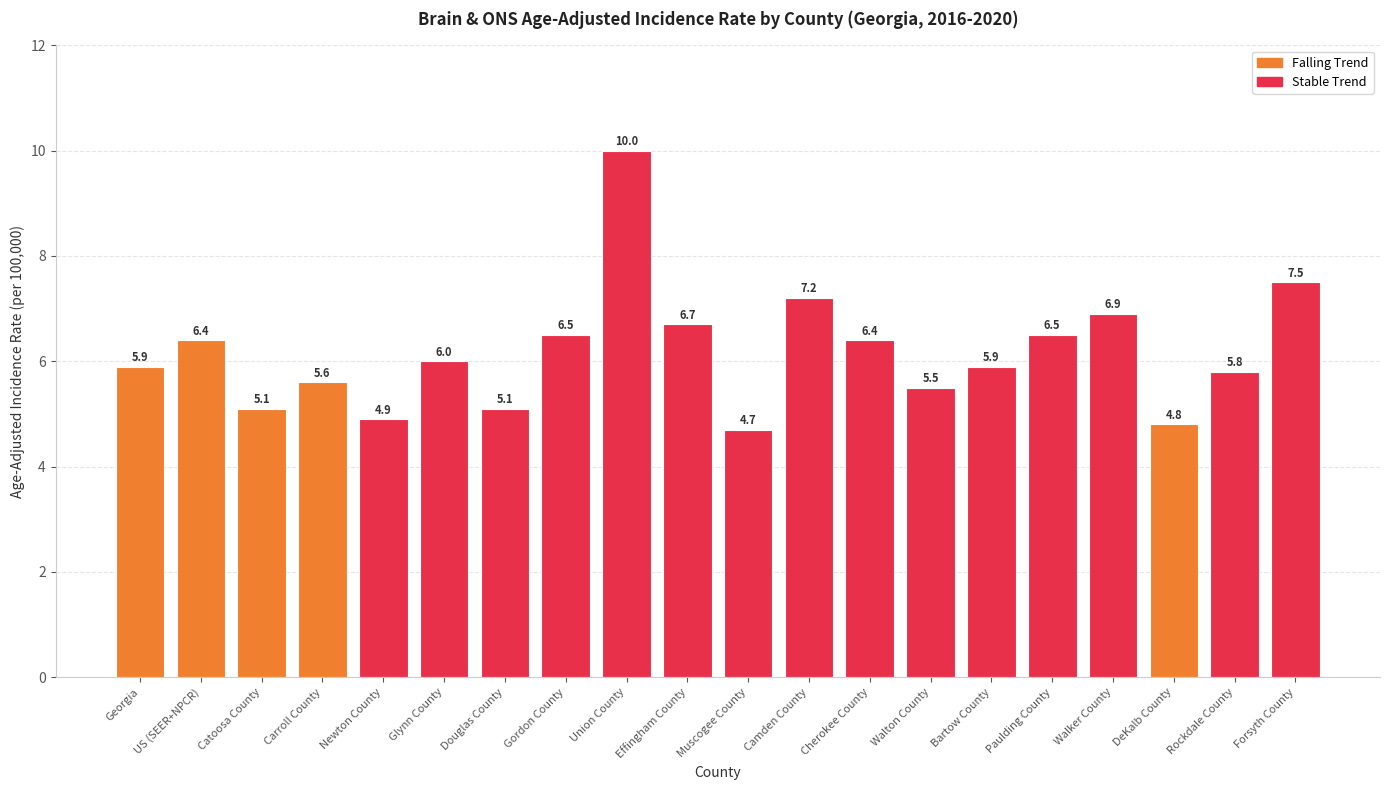

What is the difference between the values at Gordon County and Walker County?

0.4